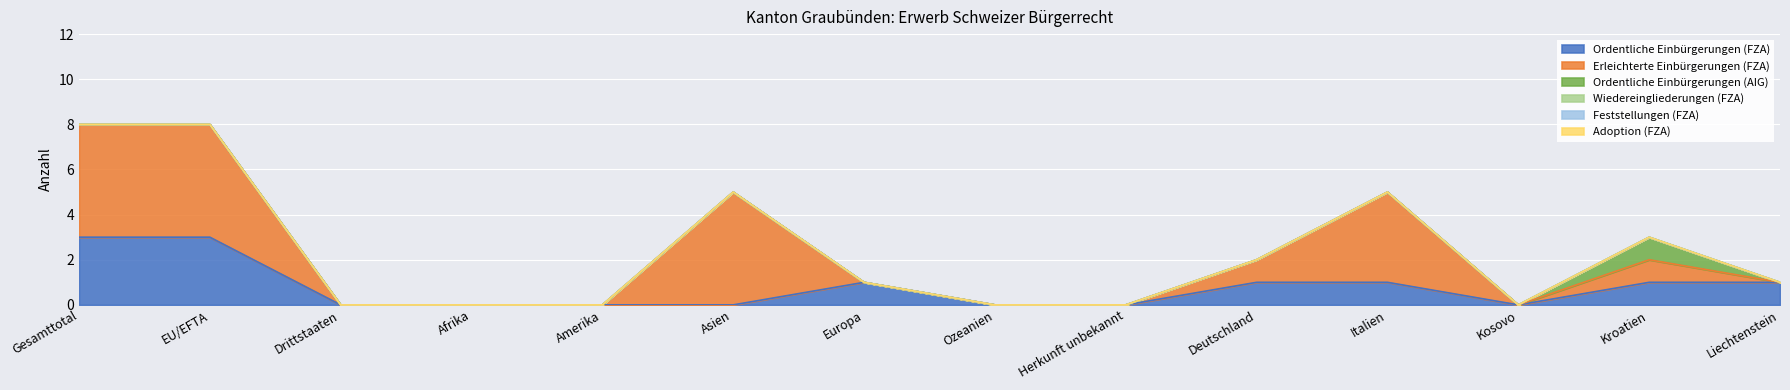

True or false: Feststellungen (FZA) and Erleichterte Einbürgerungen (FZA) intersect in this chart.

False